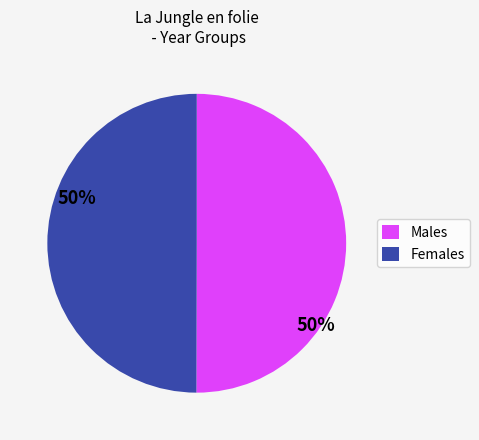

The Males slice represents 36% of the pie. True or false?

False